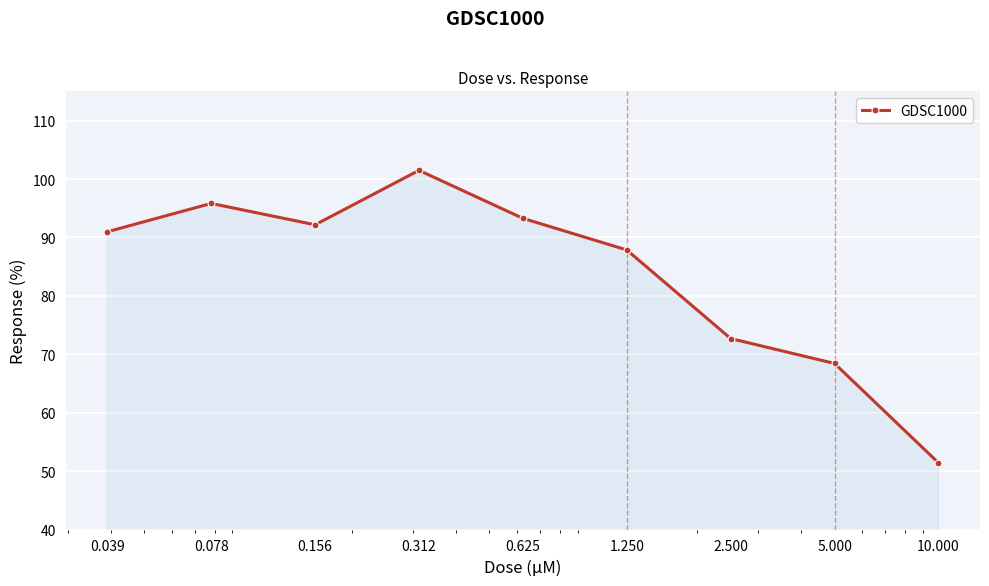

What is the value of the 7th point from the left?

72.7